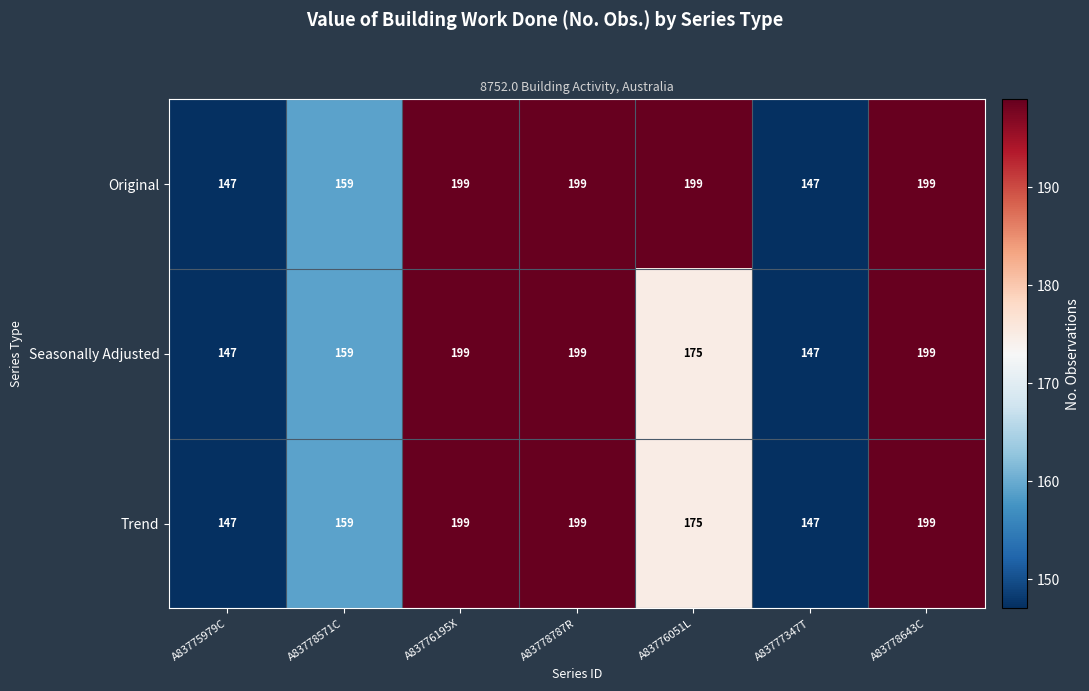

What is the difference between the maximum and minimum values in the Trend series?

52